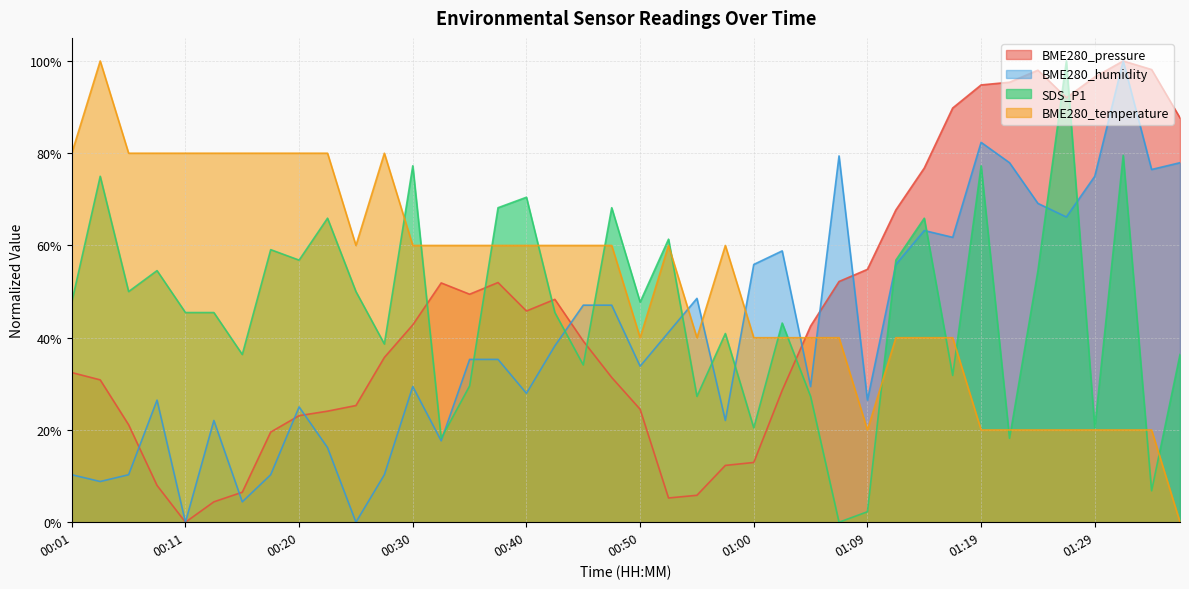

What is the difference between the BME280_humidity values at 00:47 and 01:12?

0.1